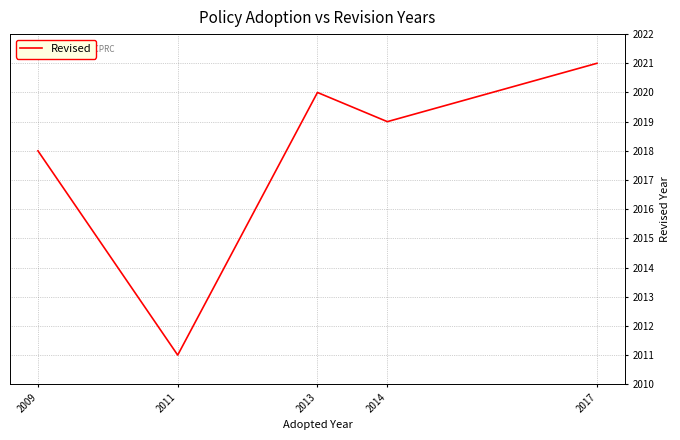

What is the change in value from 2009 to 2017?

+3